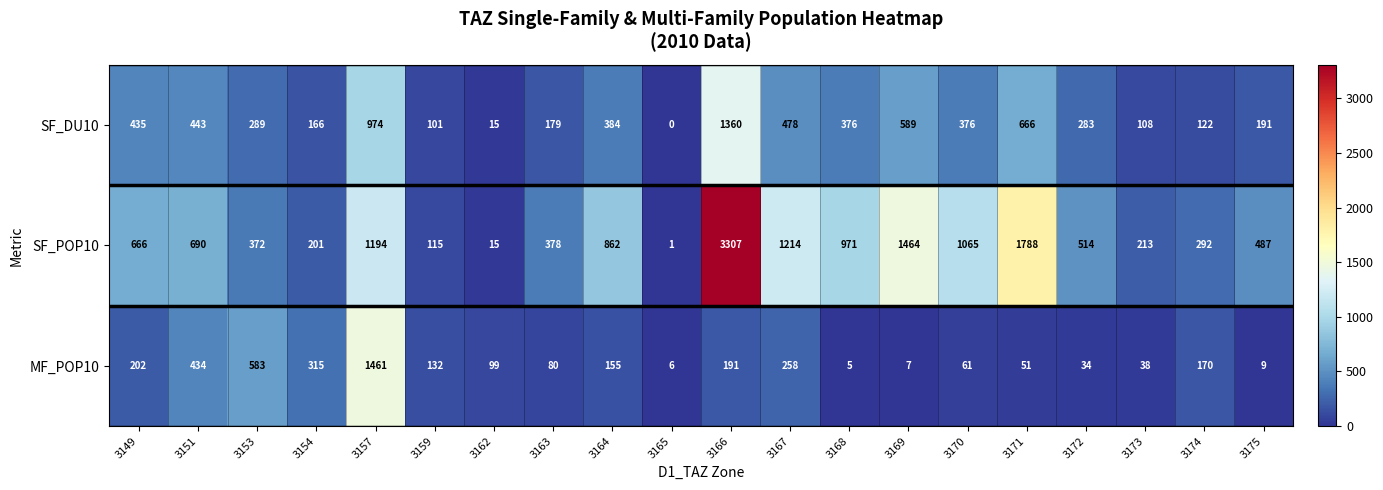

What is the average value of the SF_DU10 series?

377